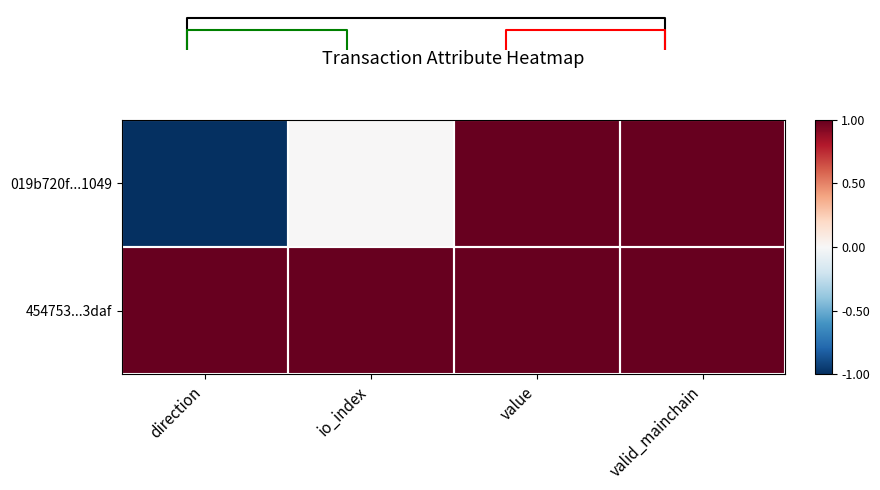

What is the difference between the maximum and second lowest values in the 019b720f...1049 series?

1